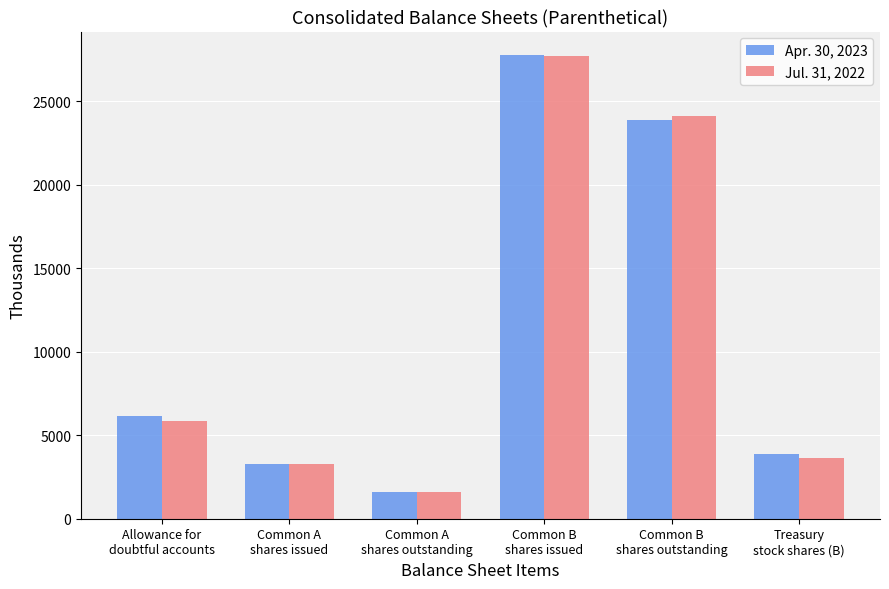

Is it true that Jul. 31, 2022 equals 9580 at Common B
shares outstanding?

False